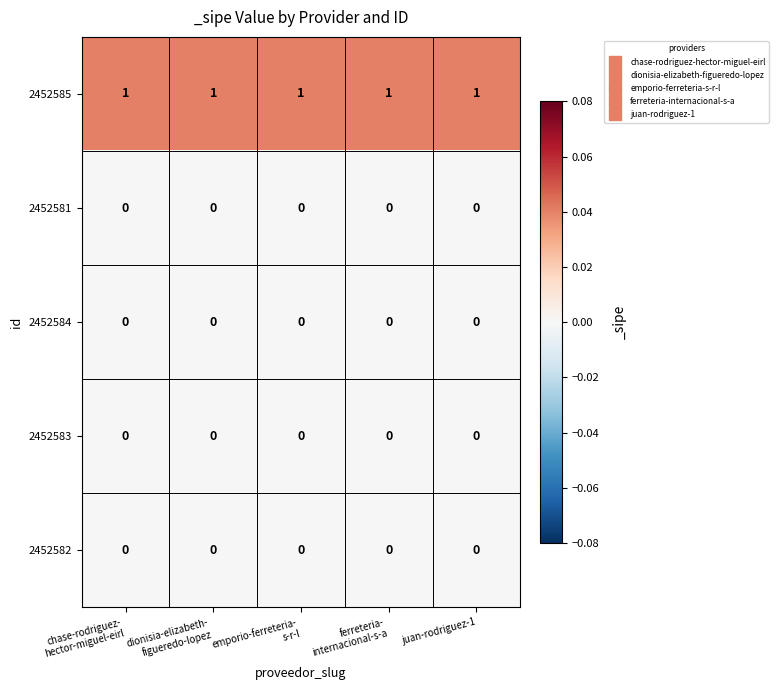

At how many categories does at least one series exceed 0?

5